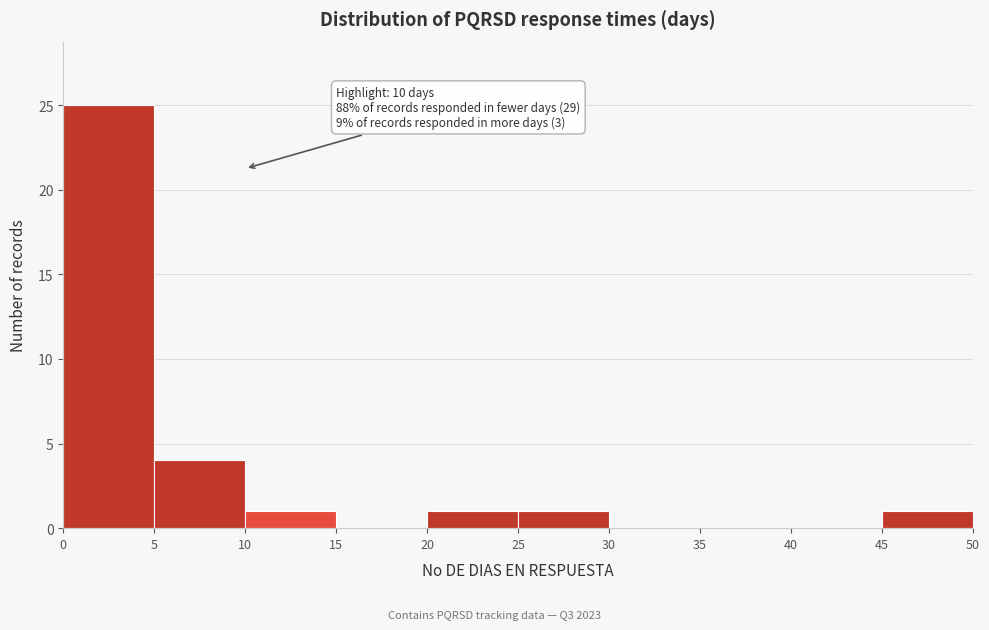

Which range on the x-axis has the tallest bar?

0 to 5